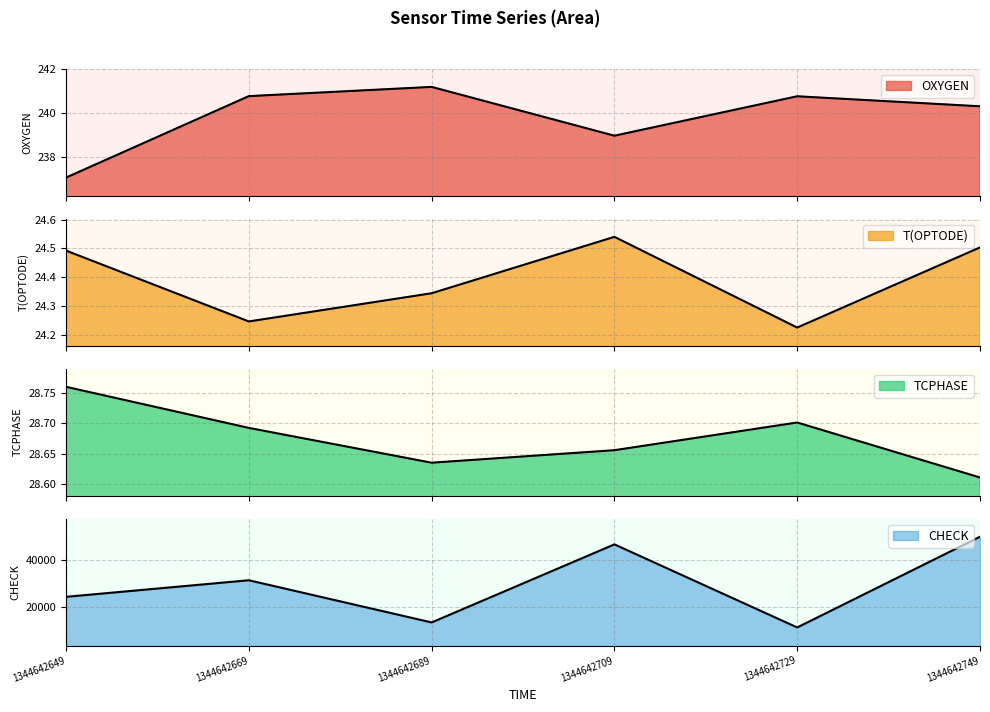

How many series are shown in this chart?

4